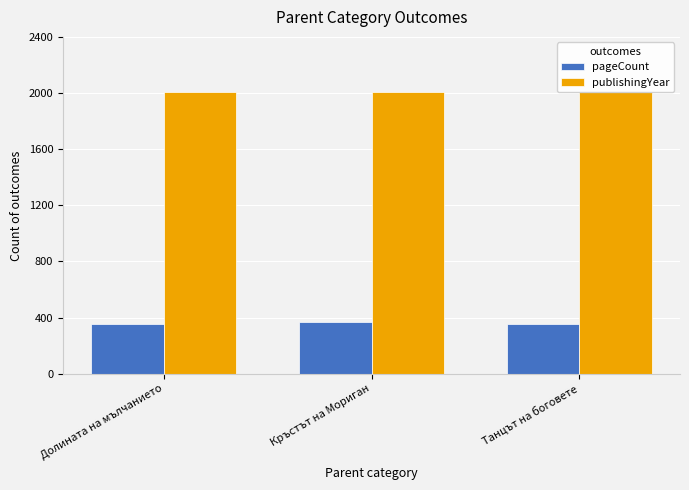

What is the label of the 2nd bar from the left?

Кръстът на Мориган